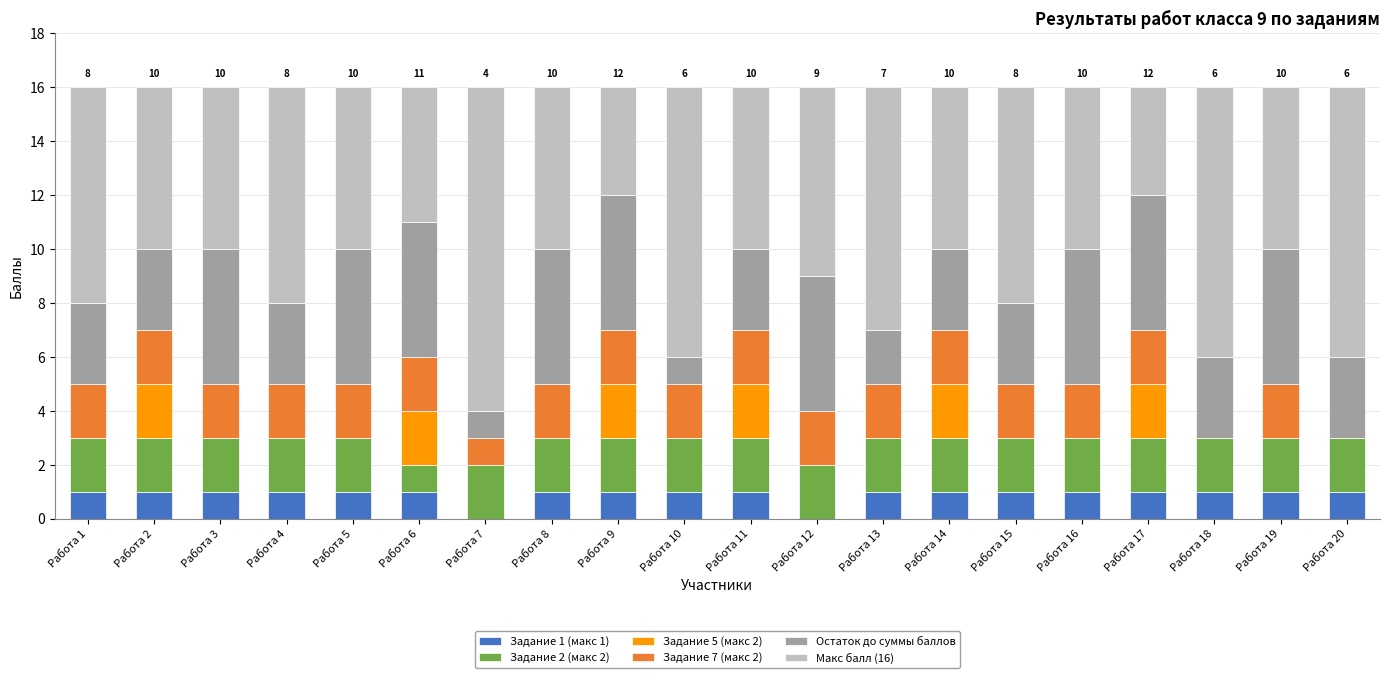

Is it true that Задание 1 (макс 1) equals 0 at Работа 5?

False